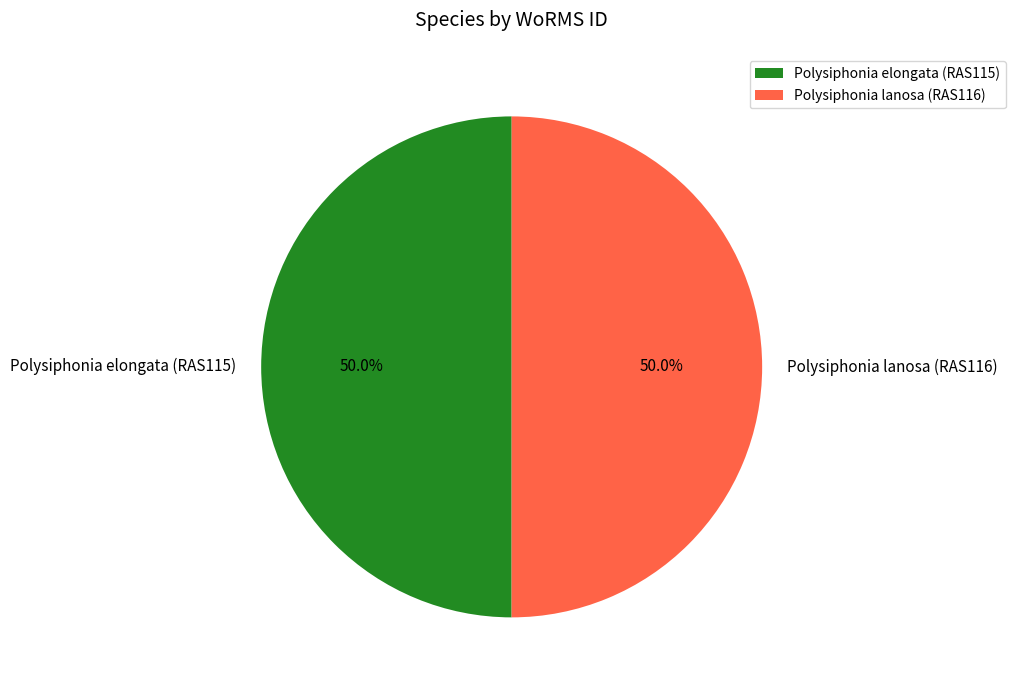

Is the sum of Polysiphonia elongata (RAS115) and Polysiphonia lanosa (RAS116) greater than half?

Yes